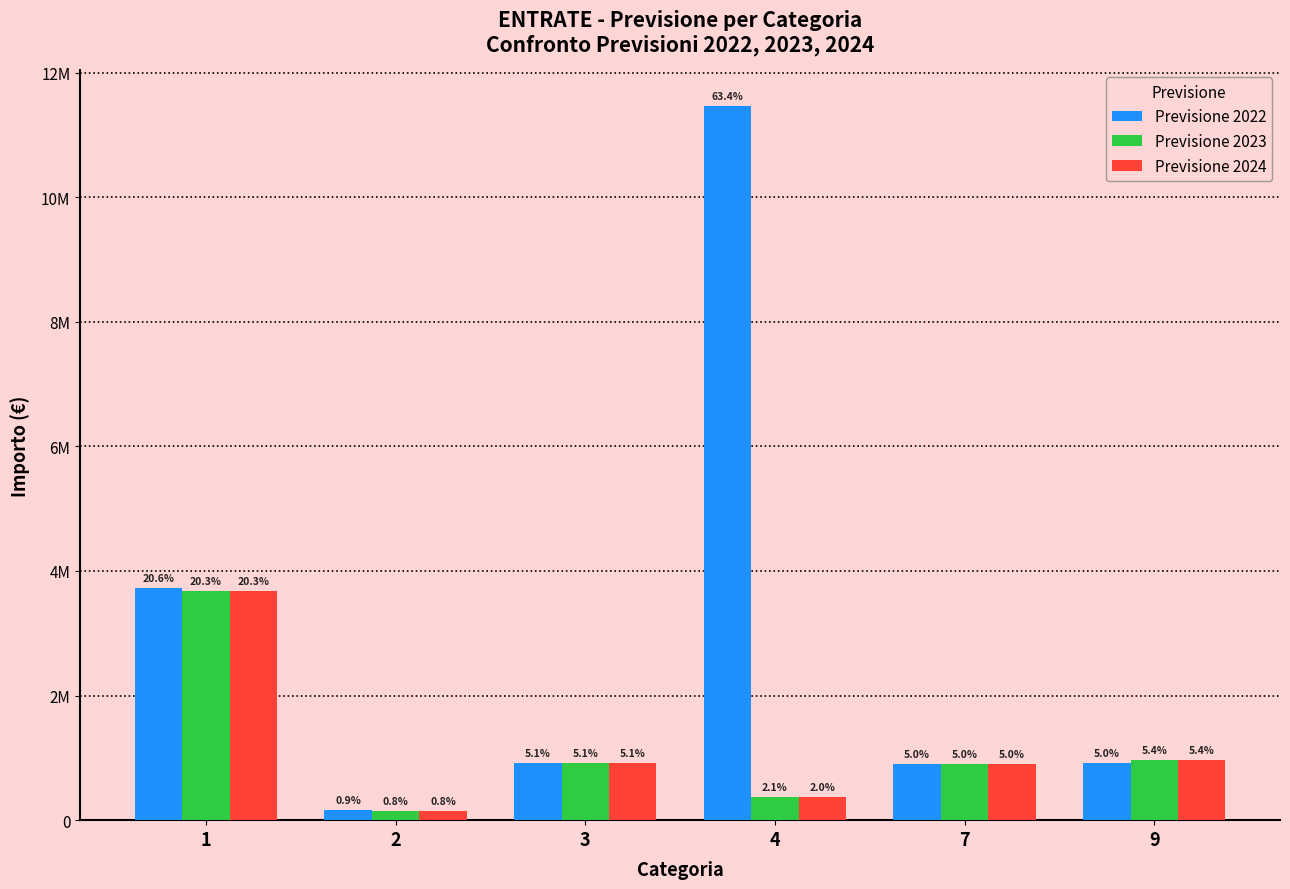

At 2, list the series in order from largest to smallest.

Previsione 2022, Previsione 2023, Previsione 2024